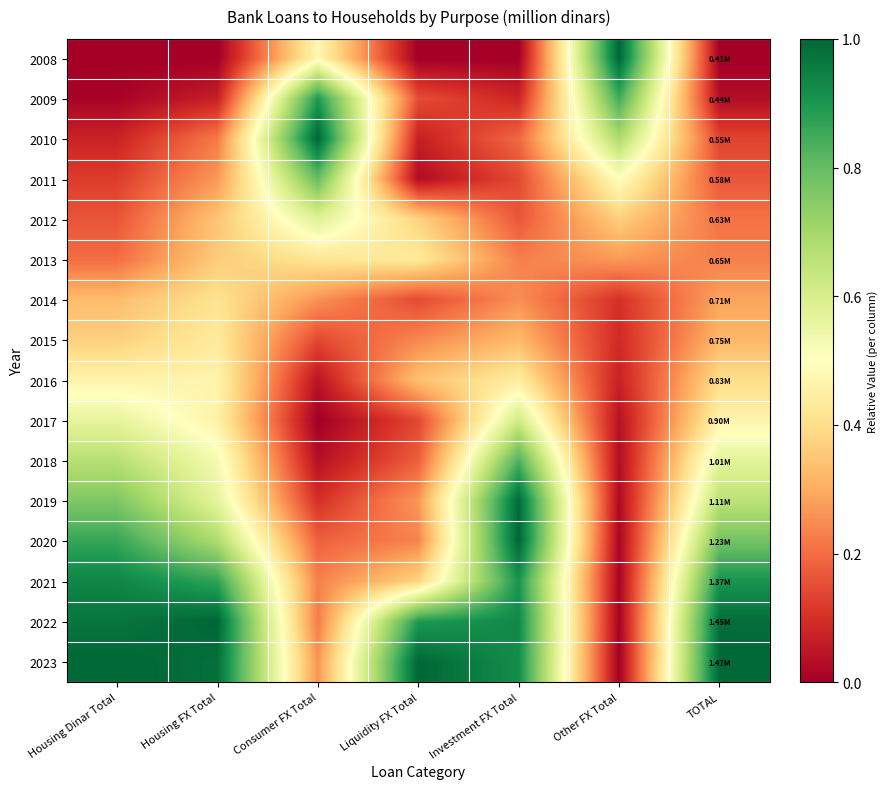

What is the total value across all series at Housing Dinar Total?

7.5